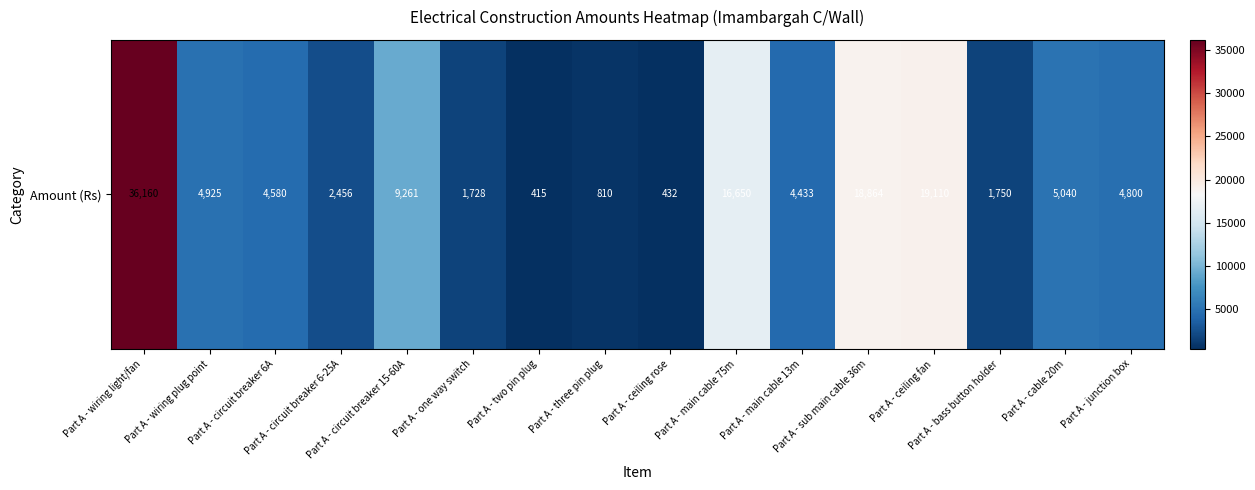

What is the ratio of the value at Part A - cable 20m to the value at Part A - junction box?

1.1